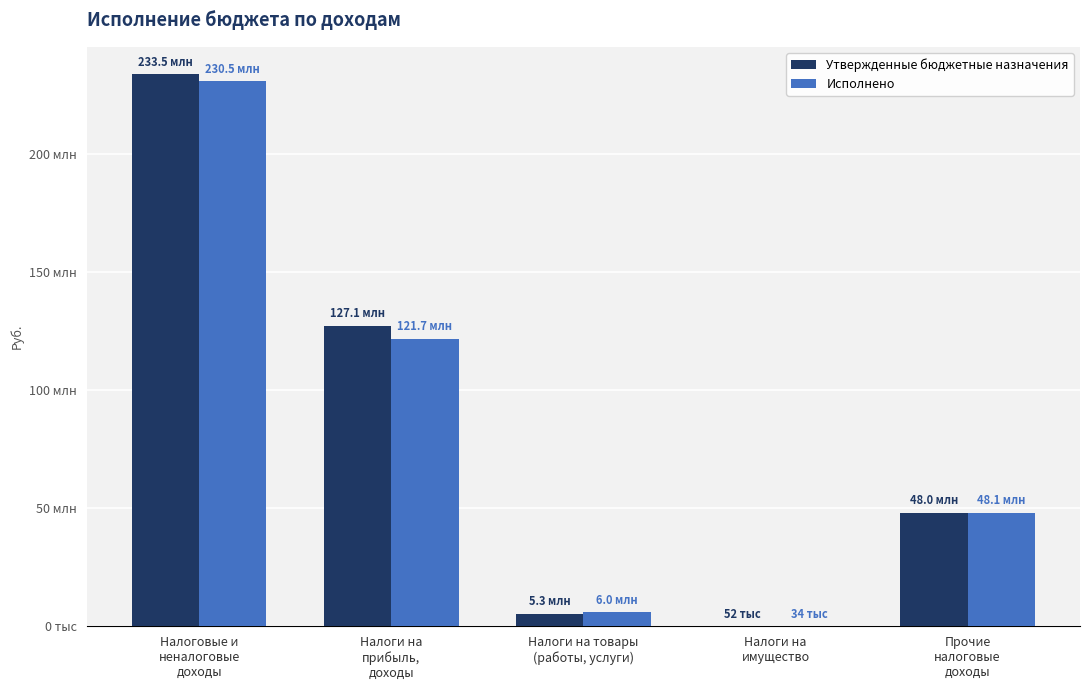

What are all the series names shown in the legend?

Утвержденные бюджетные назначения, Исполнено